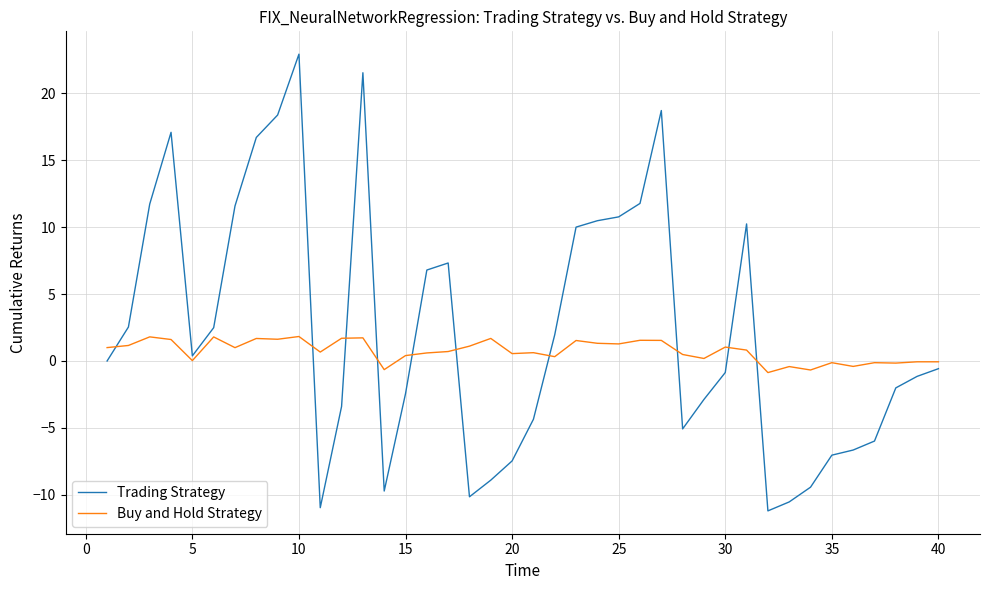

Which series has the largest range (max minus min)?

Trading Strategy